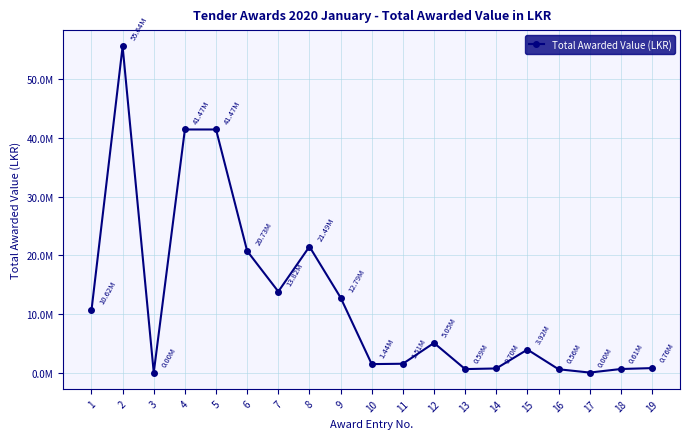

Which has a higher value, 14 or 12?

12